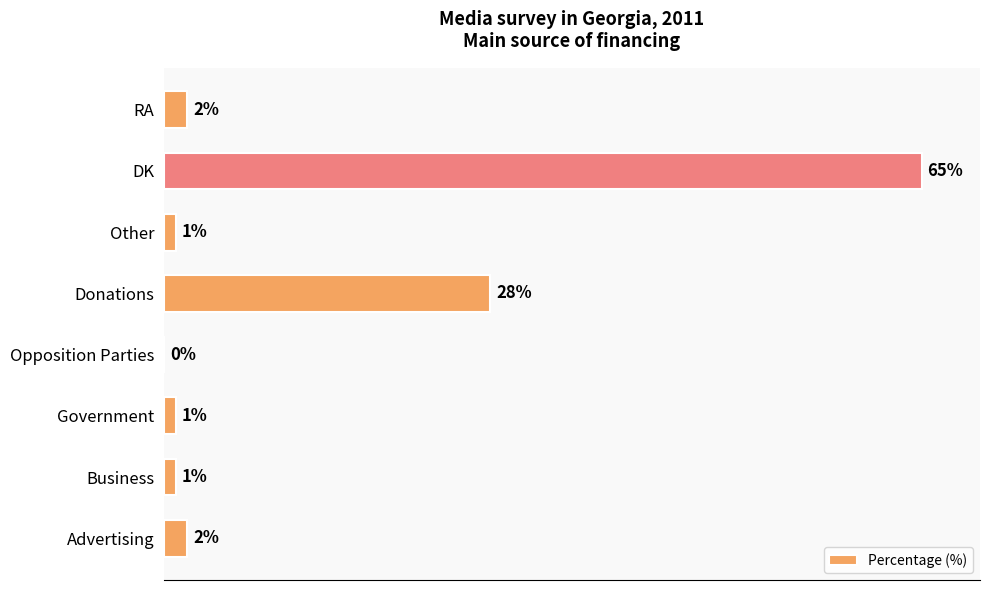

Between Business and Opposition Parties, which is larger?

Business